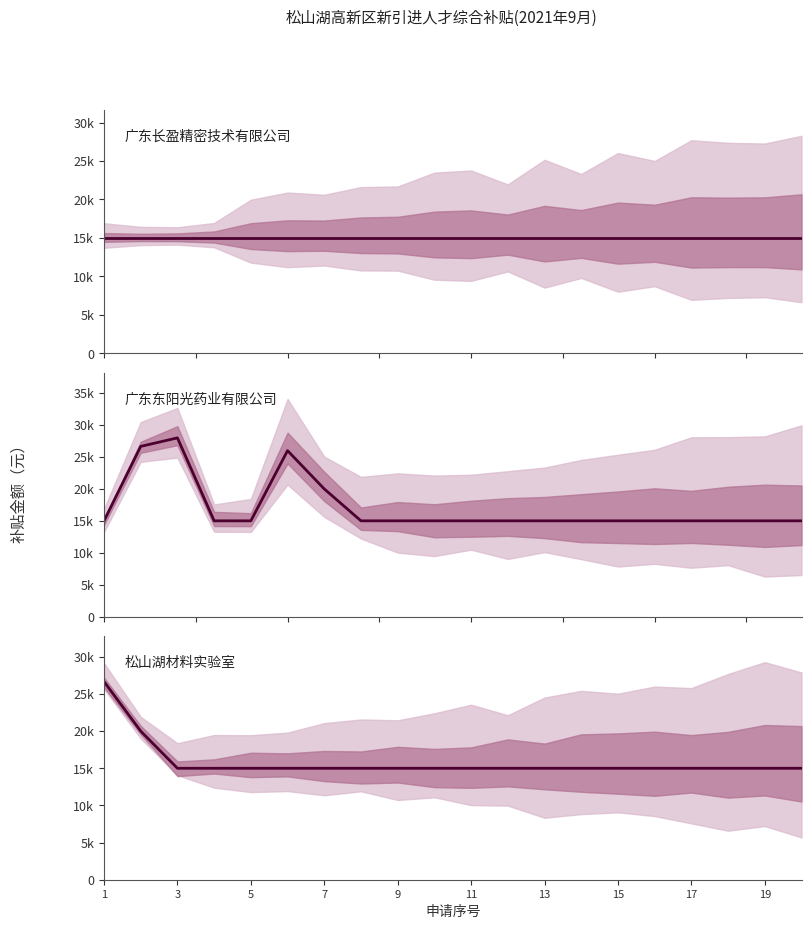

Between 12 and 19, which is larger?

12